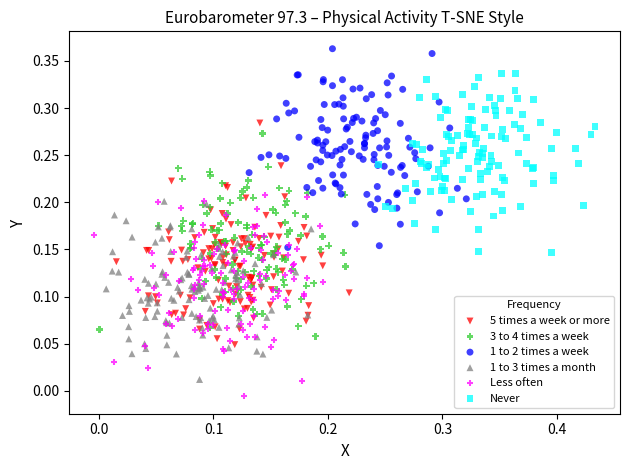

Which series reaches the minimum Y coordinate?

Less often